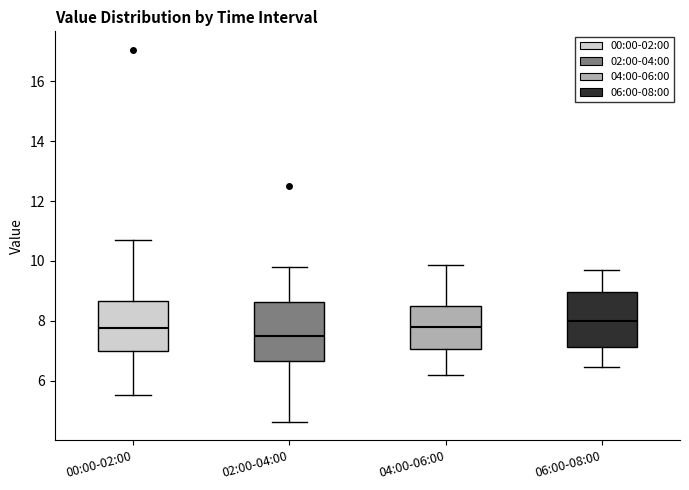

Reading left to right, transcribe this box plot: for each box, give where its median line is, the range the box spans, and where its two whiskers end, as read against the y-axis. The values are not printed on the chart, so give them approximately, as read against the axis.

00:00-02:00: median 7.8, box 7.0 to 8.6, whiskers 5.6 to 10.8
02:00-04:00: median 7.6, box 6.6 to 8.6, whiskers 4.6 to 9.8
04:00-06:00: median 7.8, box 7.0 to 8.4, whiskers 6.2 to 9.8
06:00-08:00: median 8.0, box 7.2 to 9.0, whiskers 6.4 to 9.8